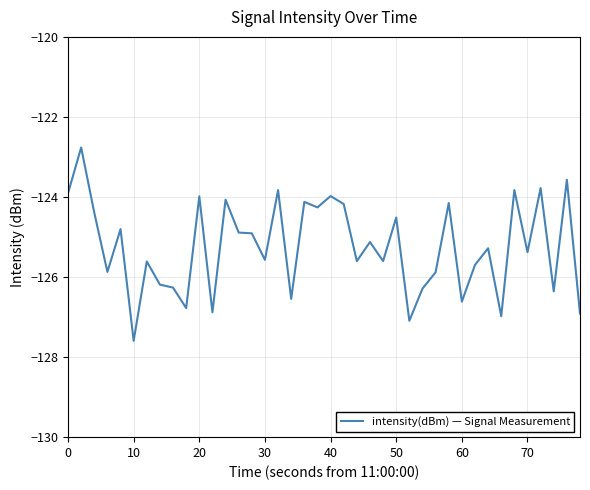

True or false: the data has more than 2 interior local peaks.

True